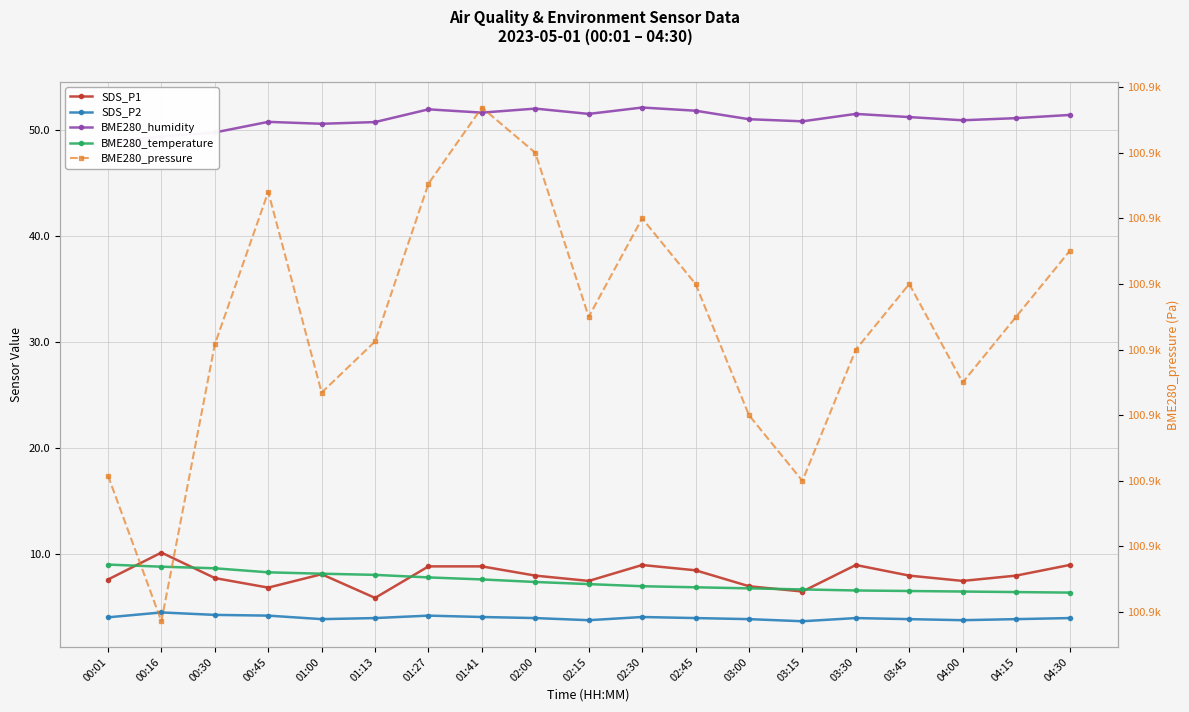

What is the spread (max minus min) of values at 00:01?

100906.1